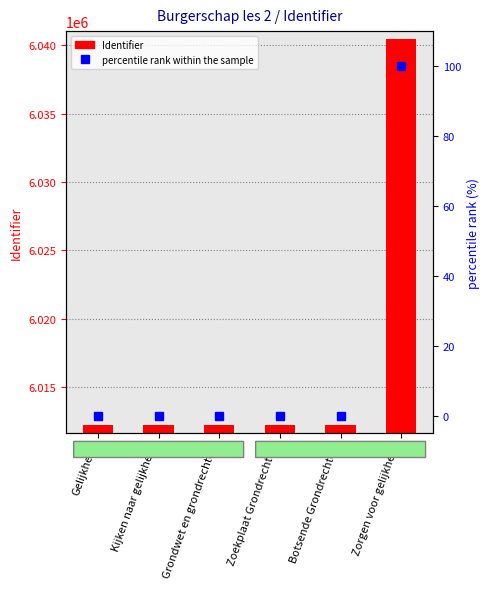

Which label corresponds to the largest value in the chart?

Zorgen voor gelijkheid